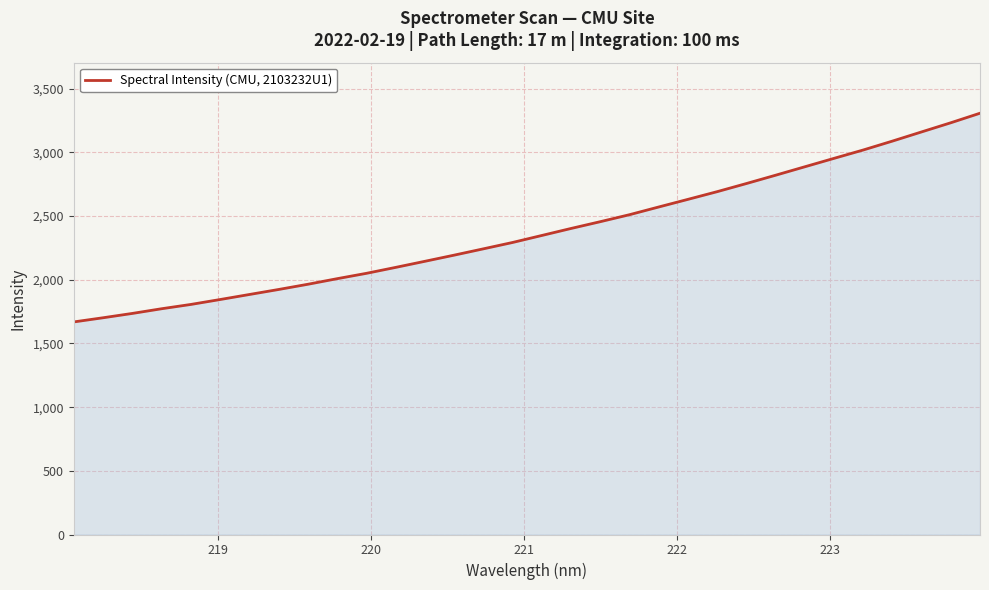

What is the smallest value displayed?

1669.2